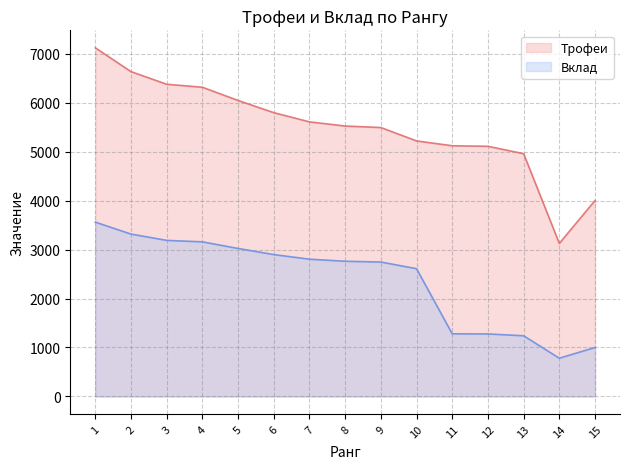

Which category has the lowest value in the Вклад series?

14